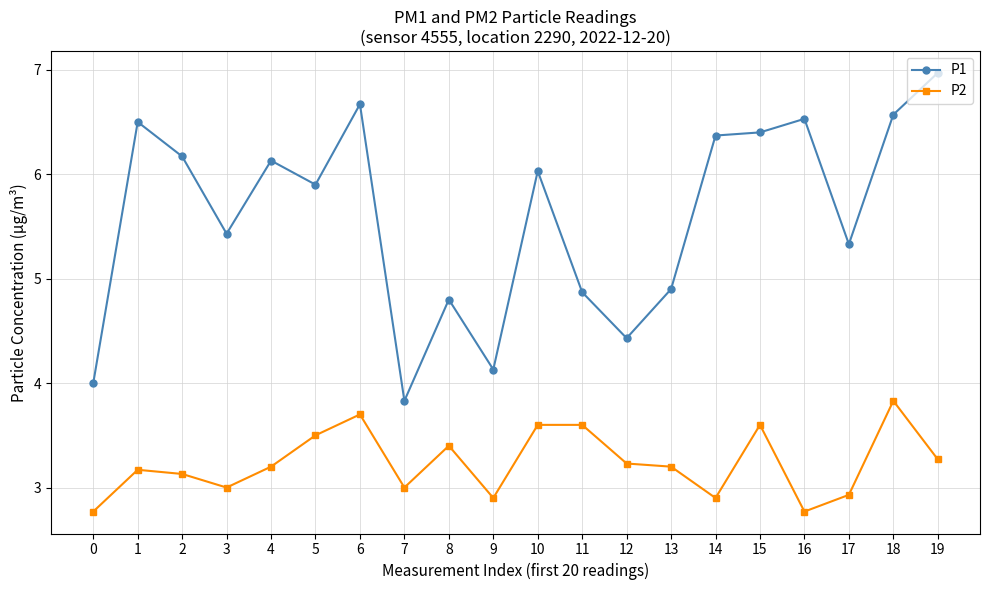

The P1 series shows 6.4 at 7. True or false?

False